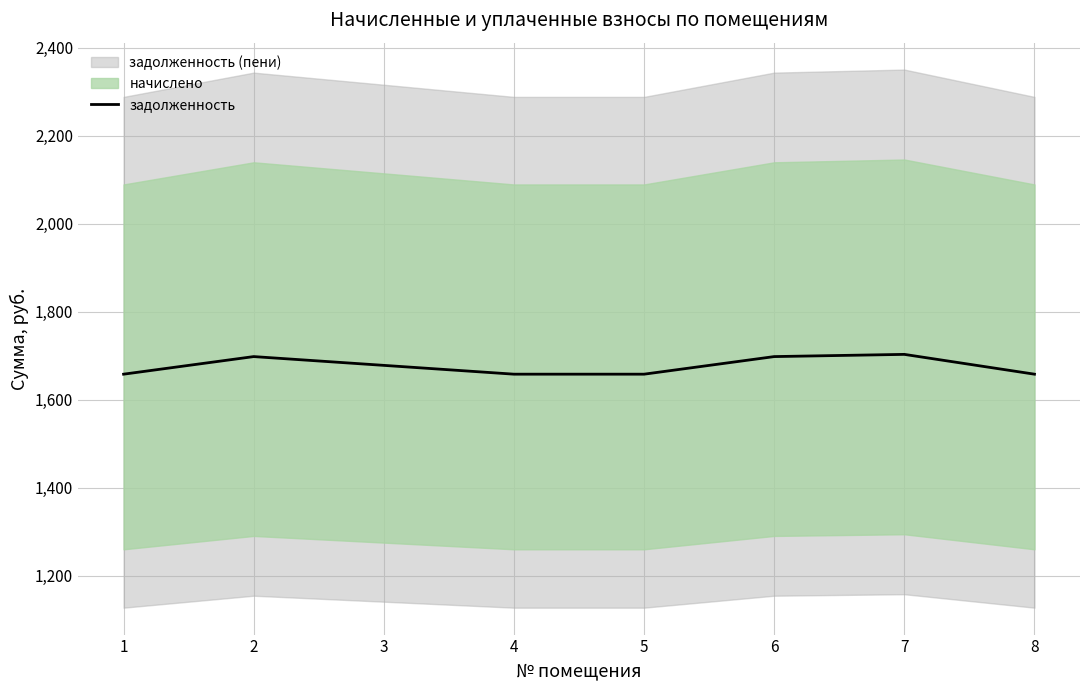

Is it true that the value at 2 is 1698.3?

True